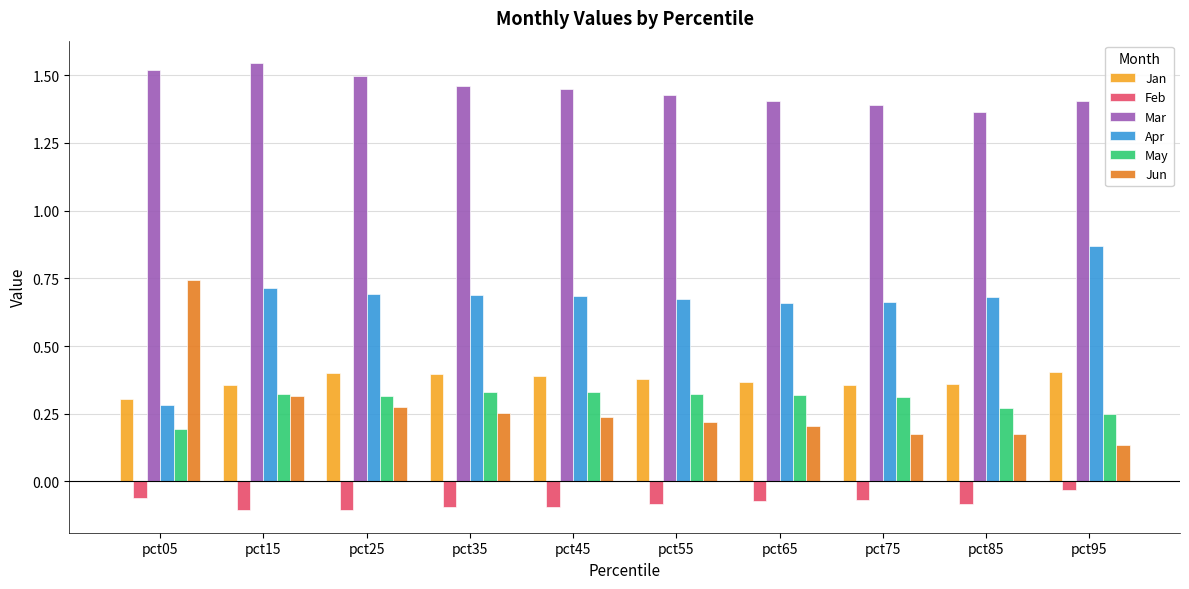

What is the sum of the May values at pct75 and pct05?

0.5